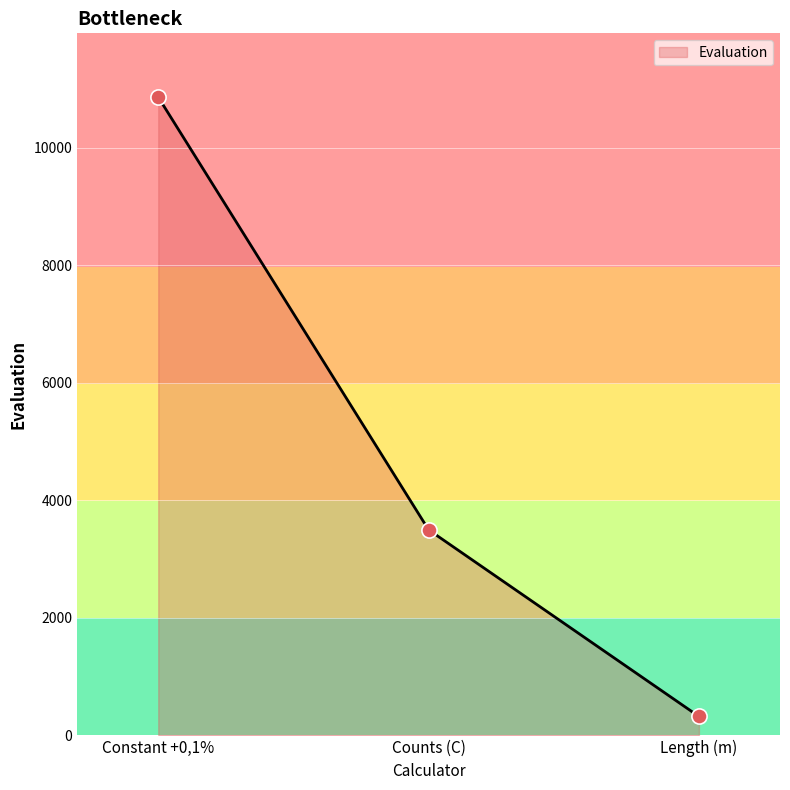

What is the change in value from Constant +0,1% to Counts (C)?

-7365.3